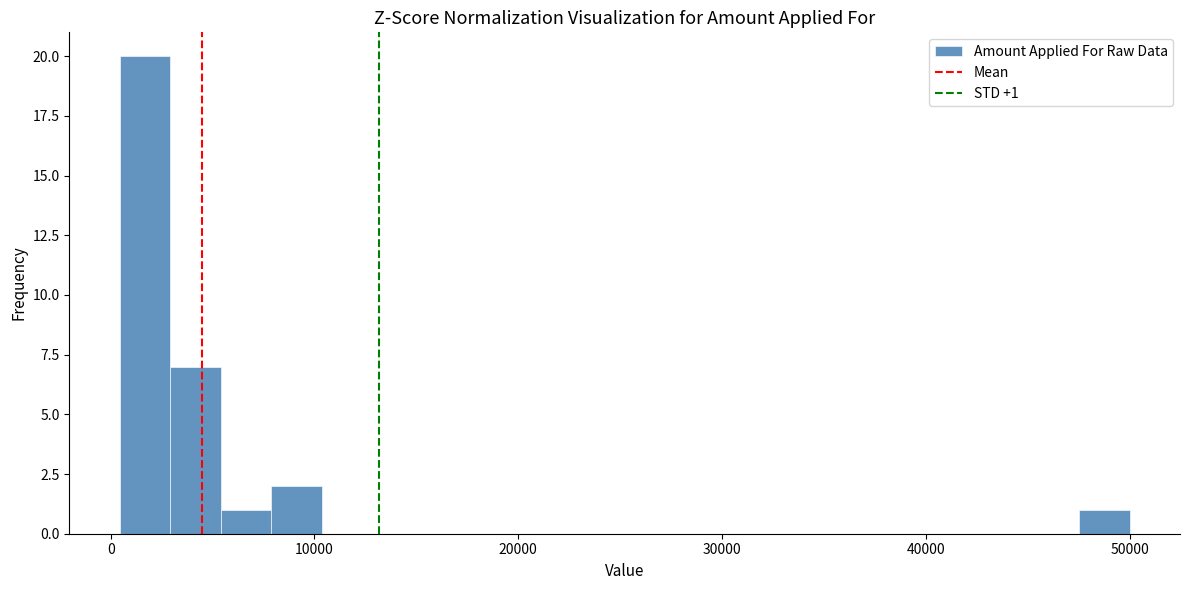

Read against the x-axis, roughly where is the centre of the tallest bar?

2000